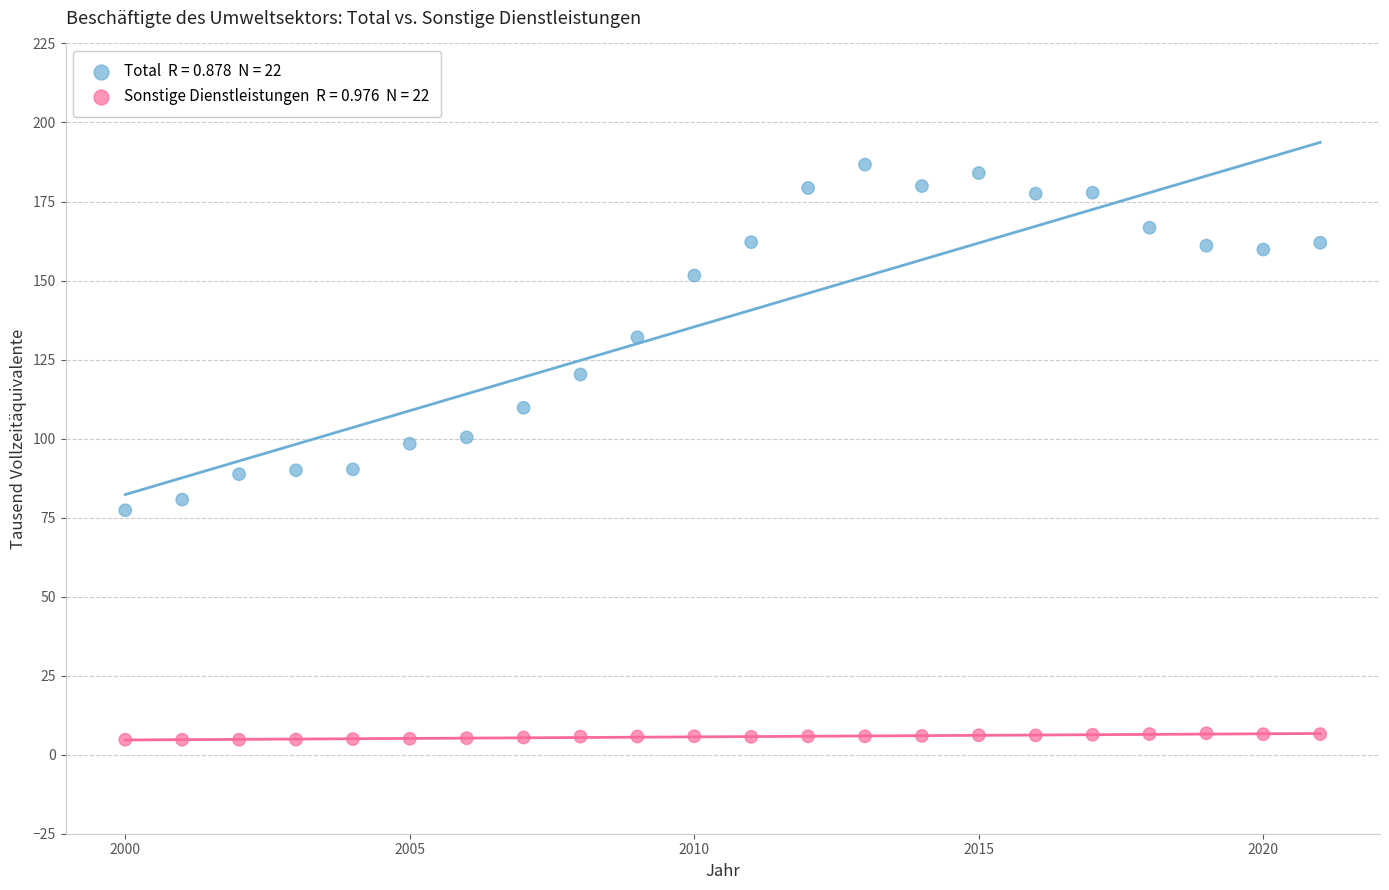

Across all data points, what is the range of X values (max minus min)?

21.0